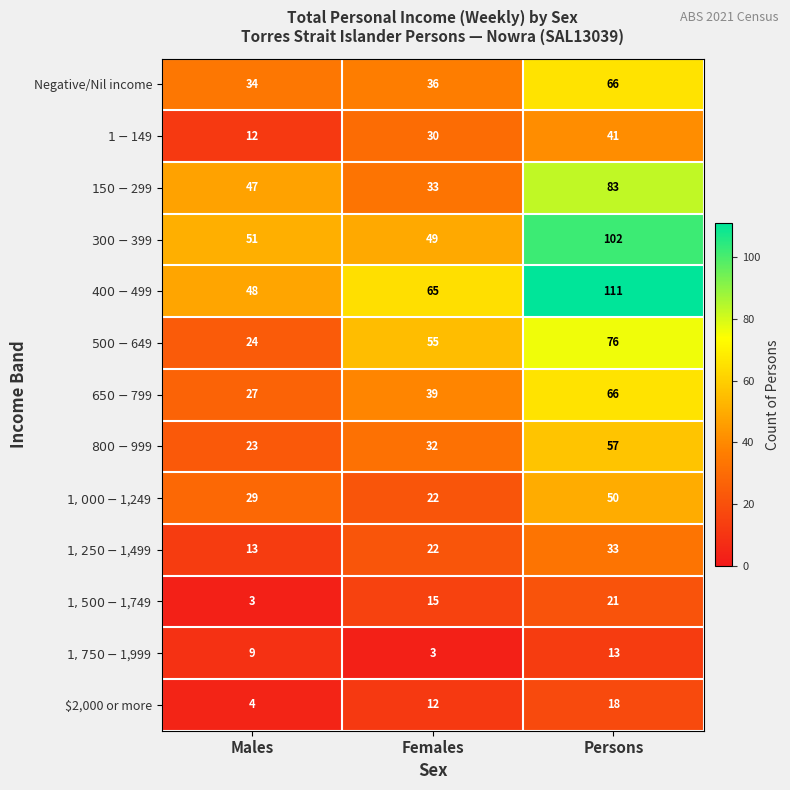

At which category is the sum across all series the highest?

Persons